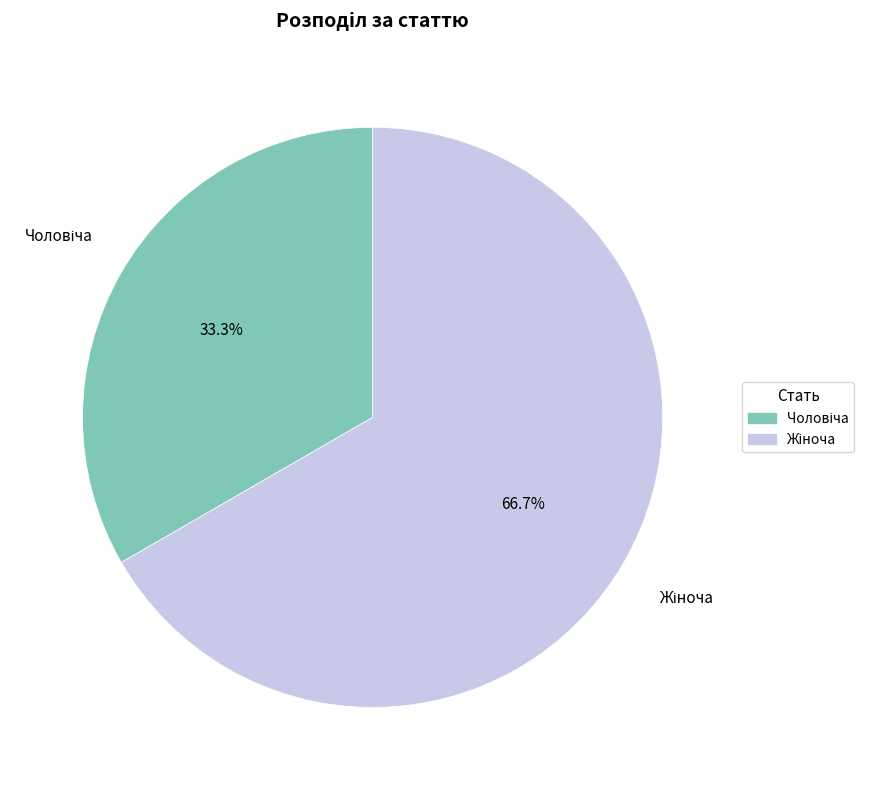

To the nearest percent, what is the average slice percentage?

50%